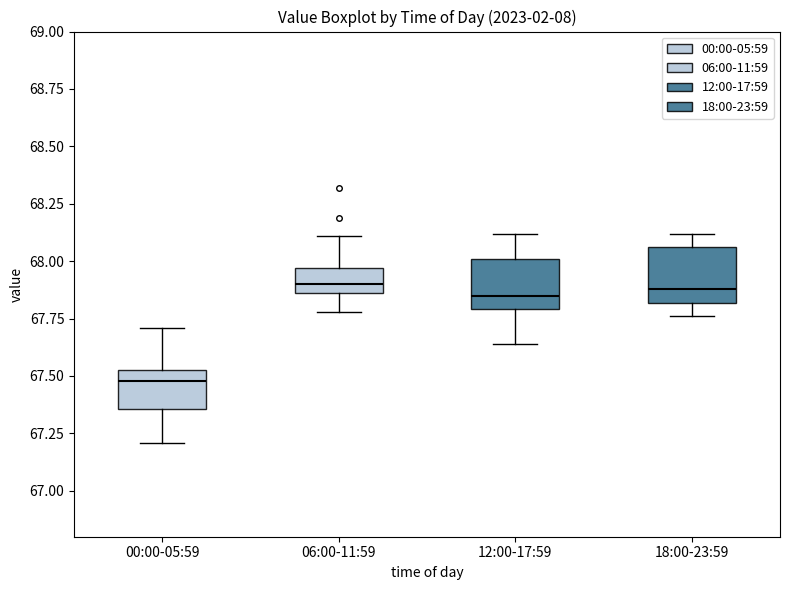

Reading left to right, transcribe this box plot: for each box, give where its median line is, the range the box spans, and where its two whiskers end, as read against the y-axis. The values are not printed on the chart, so give them approximately, as read against the axis.

00:00-05:59: median 67.50, box 67.35 to 67.55, whiskers 67.20 to 67.70
06:00-11:59: median 67.90, box 67.85 to 67.95, whiskers 67.80 to 68.10
12:00-17:59: median 67.85, box 67.80 to 68.00, whiskers 67.65 to 68.10
18:00-23:59: median 67.90, box 67.80 to 68.05, whiskers 67.75 to 68.10